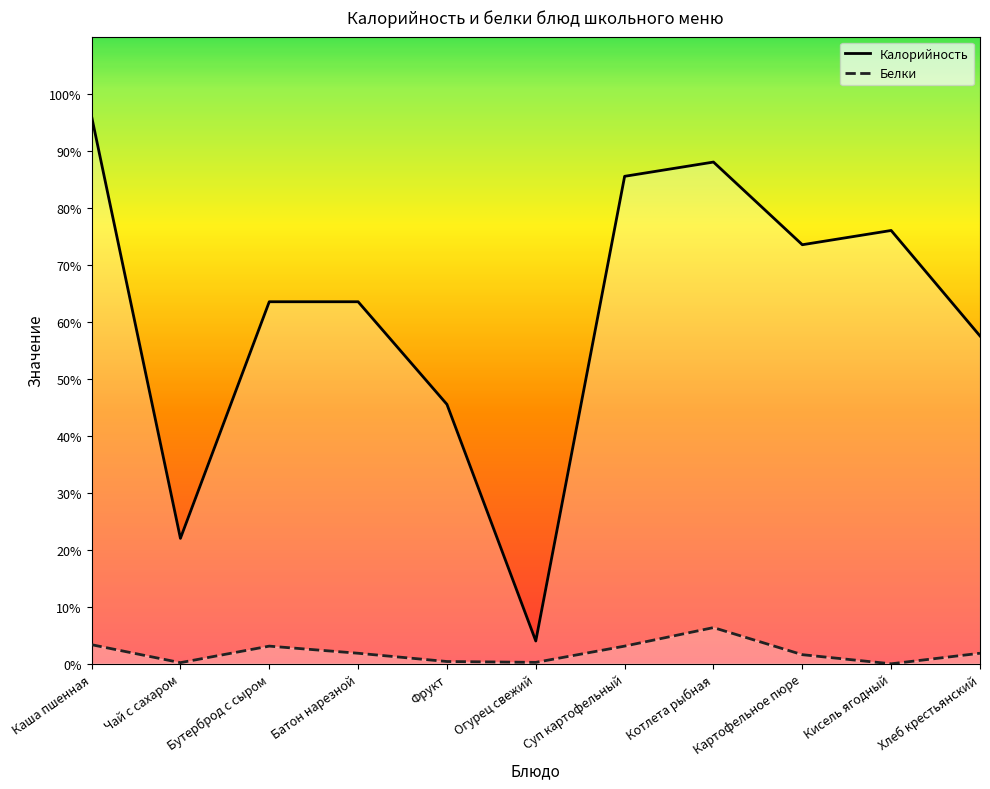

True or false: Белки and Калорийность cross at least once.

False